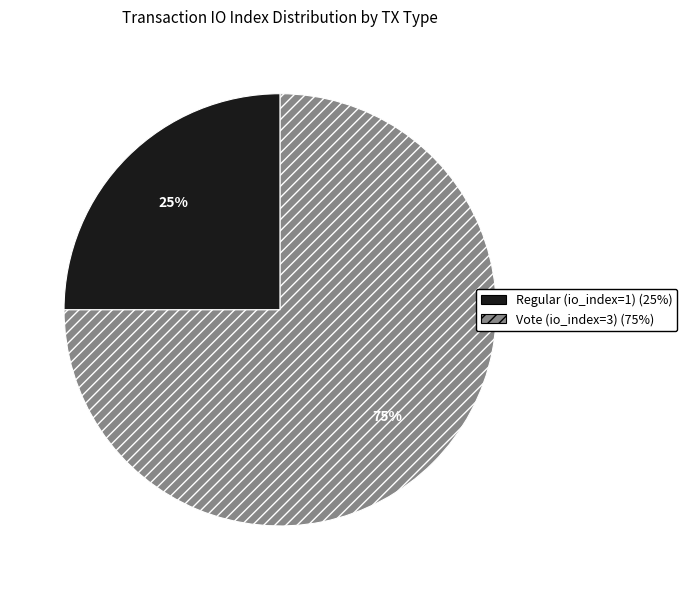

Does Regular (io_index=1) account for over 50% of the chart?

No